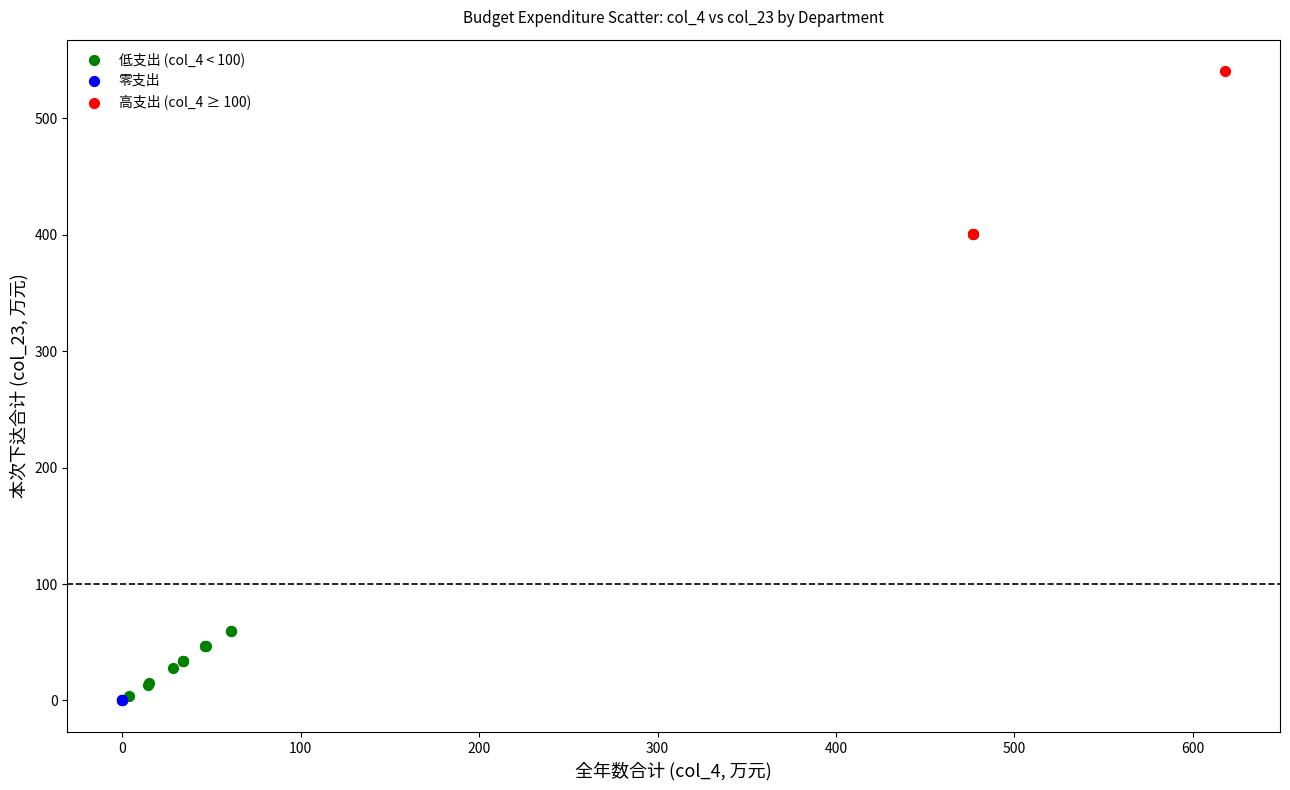

Which series reaches the maximum Y coordinate?

高支出 (col_4 ≥ 100)